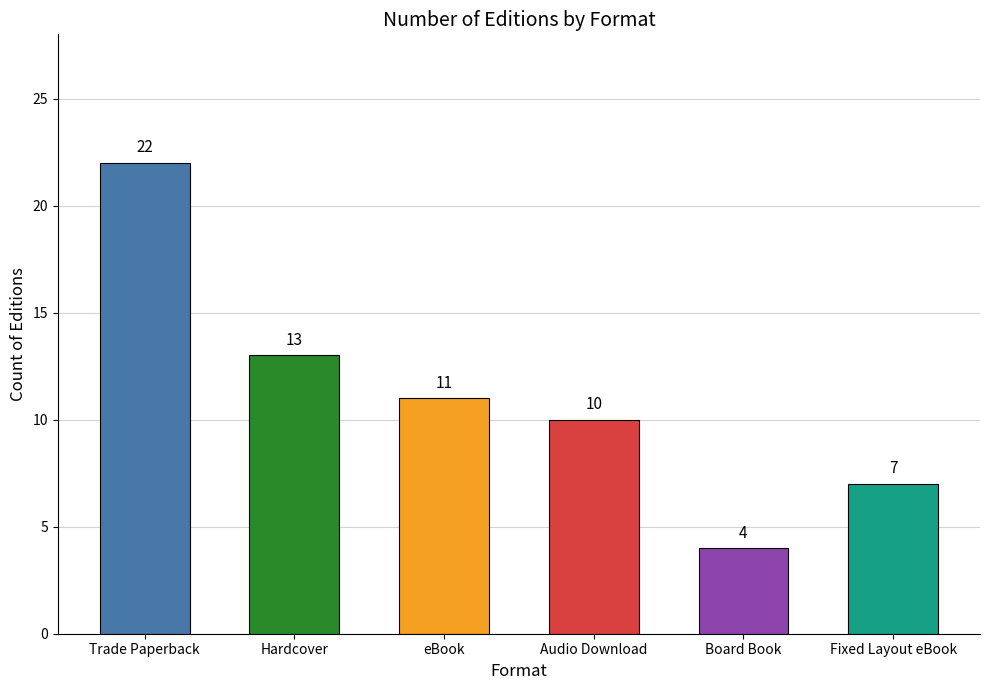

Reading left to right, what are all the values shown in this chart?

22	13	11	10	4	7